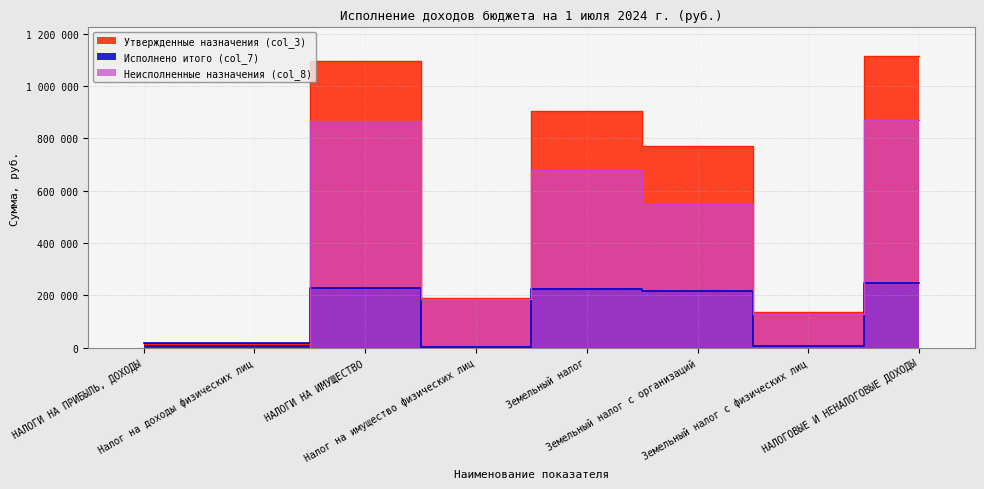

True or false: Утвержденные назначения (col_3) and Неисполненные назначения (col_8) cross at least once.

False